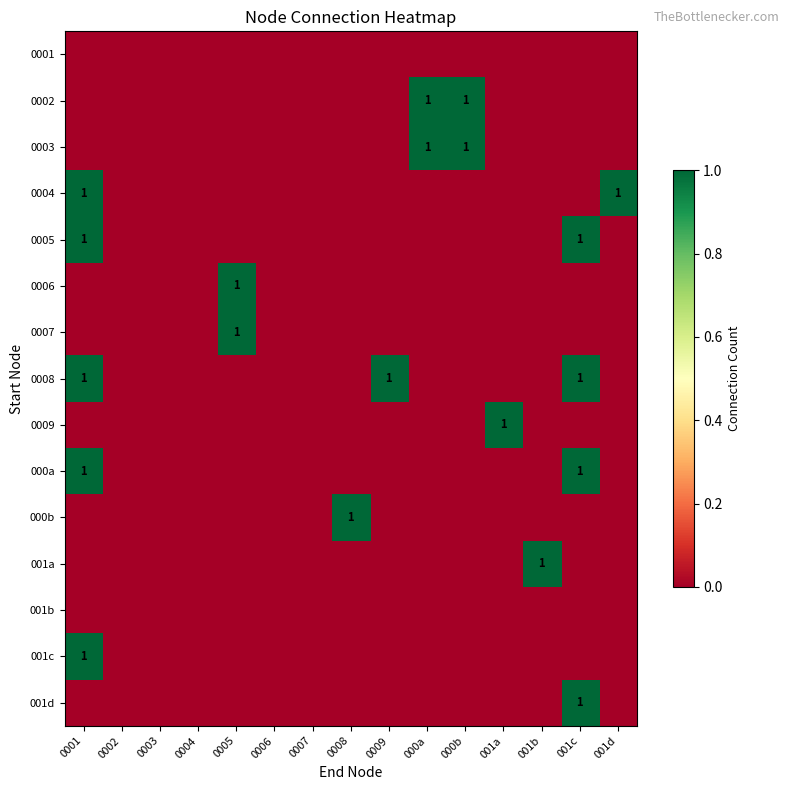

How many 001c values are between 0 and 1?

15